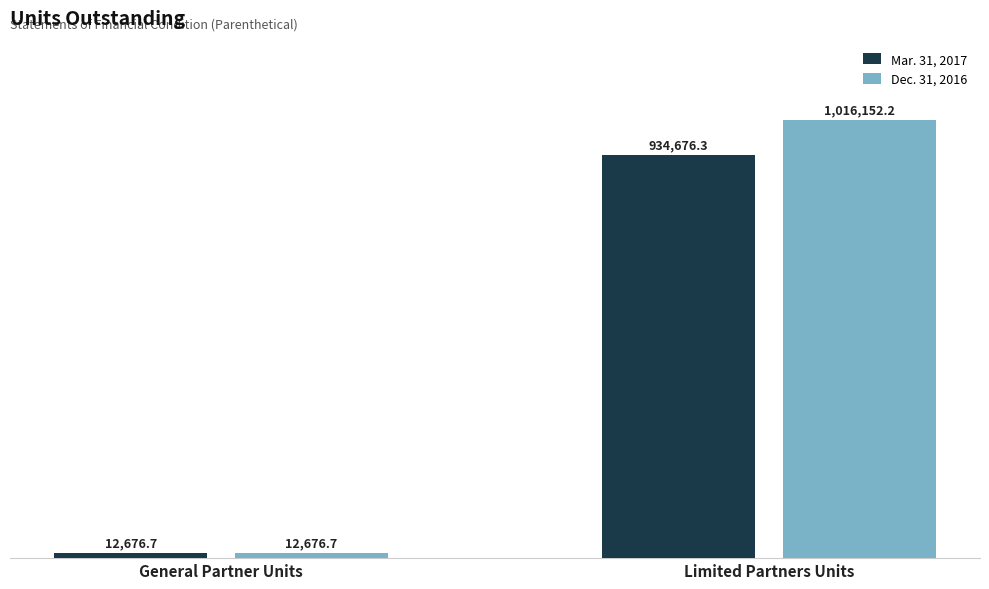

Where is Mar. 31, 2017 nearest to the value 473676?

General Partner Units